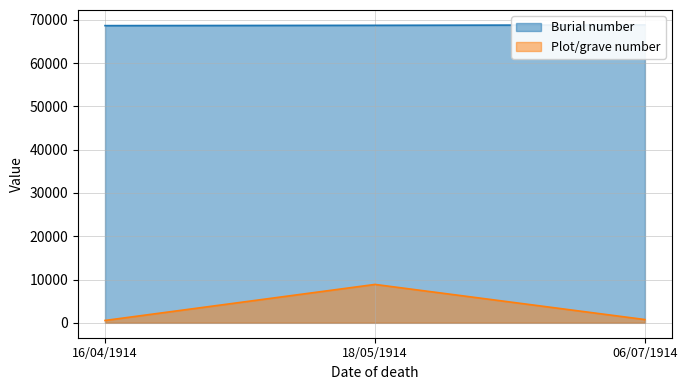

What position from the left is 18/05/1914?

2